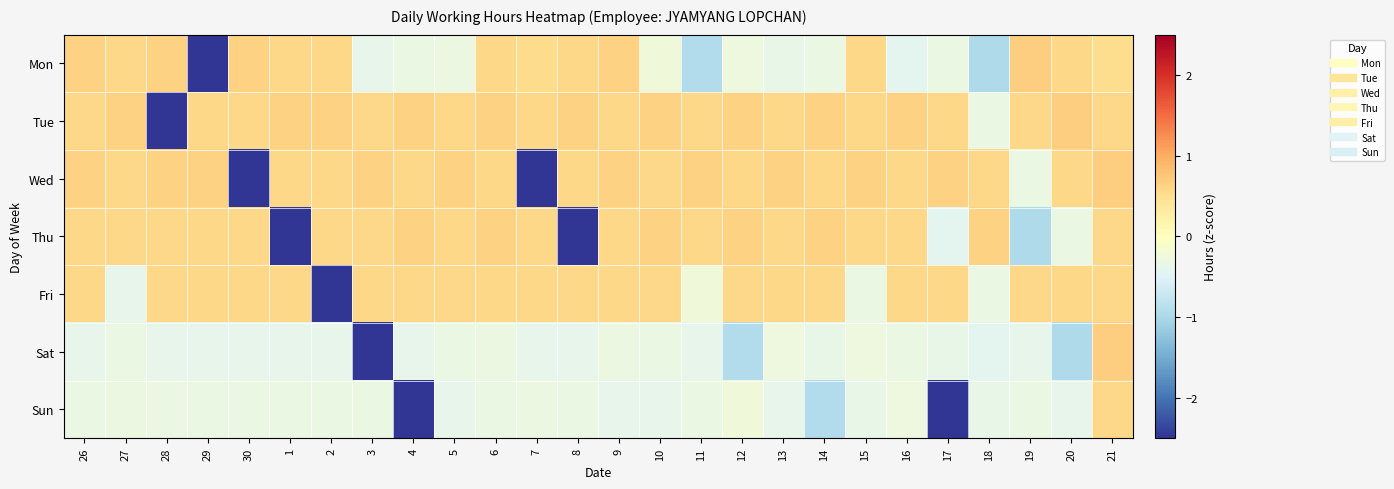

At which category is the sum across all series the highest?

21